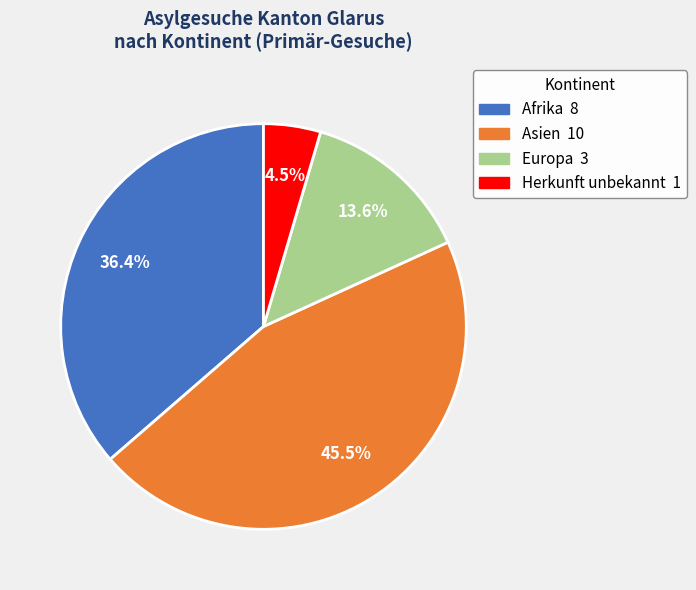

What is the total percentage of Europa and Afrika?

50.0%